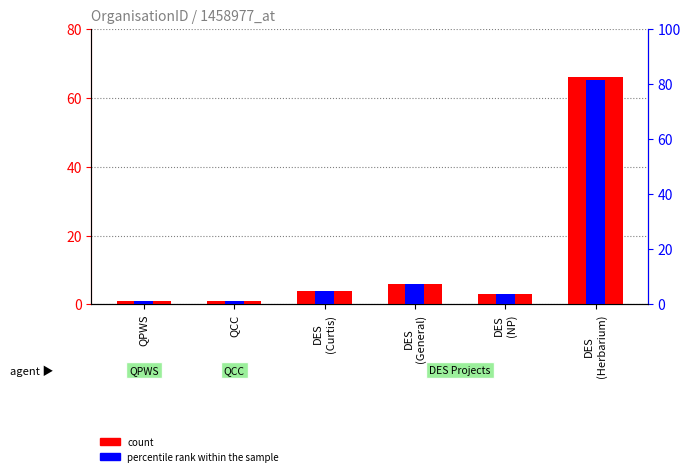

How many bars are there in total?

12